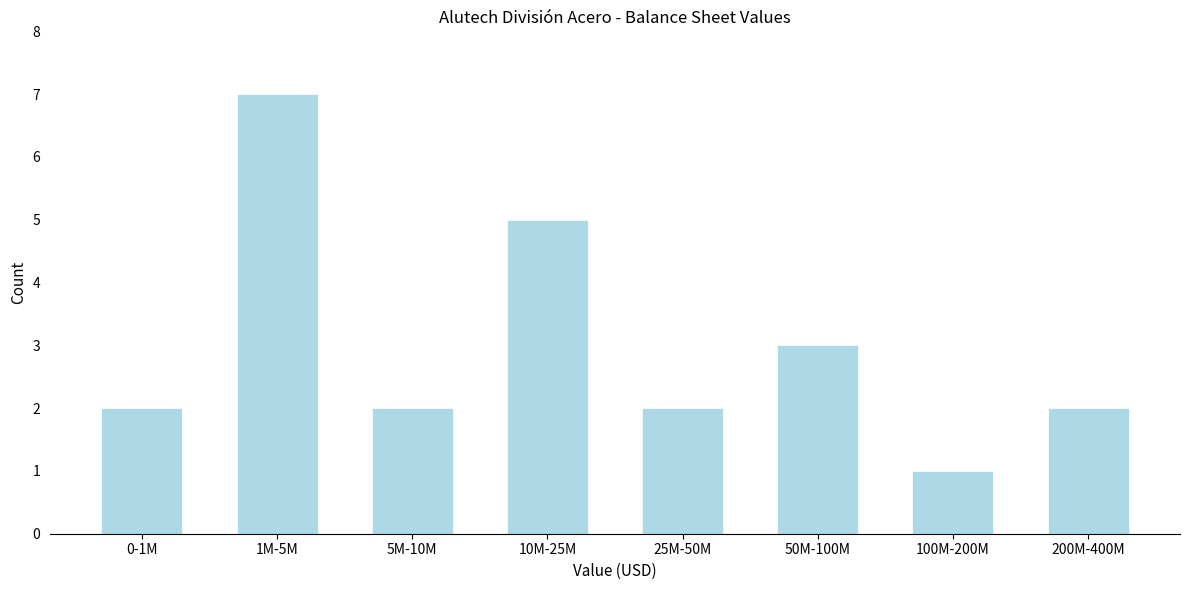

Reading left to right, transcribe all the data shown in this chart.

2	7	2	5	2	3	1	2